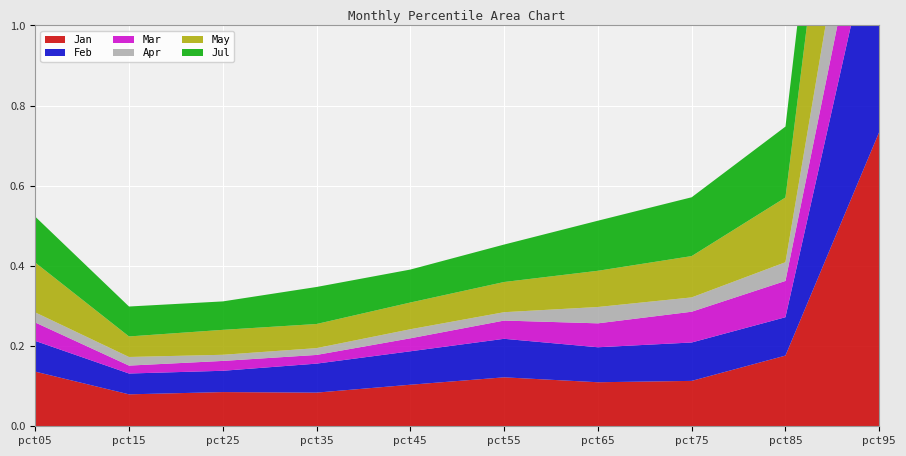

Reading left to right, list all the values displayed in this chart.

Jan: pct05=0.1	pct15=0.1	pct25=0.1	pct35=0.1	pct45=0.1	pct55=0.1	pct65=0.1	pct75=0.1	pct85=0.2	pct95=0.7
Feb: pct05=0.1	pct15=0.1	pct25=0.1	pct35=0.1	pct45=0.1	pct55=0.1	pct65=0.1	pct75=0.1	pct85=0.1	pct95=0.6
Mar: pct05=0.0	pct15=0.0	pct25=0.0	pct35=0.0	pct45=0.0	pct55=0.0	pct65=0.1	pct75=0.1	pct85=0.1	pct95=0.2
Apr: pct05=0.0	pct15=0.0	pct25=0.0	pct35=0.0	pct45=0.0	pct55=0.0	pct65=0.0	pct75=0.0	pct85=0.0	pct95=0.3
May: pct05=0.1	pct15=0.1	pct25=0.1	pct35=0.1	pct45=0.1	pct55=0.1	pct65=0.1	pct75=0.1	pct85=0.2	pct95=0.7
Jul: pct05=0.1	pct15=0.1	pct25=0.1	pct35=0.1	pct45=0.1	pct55=0.1	pct65=0.1	pct75=0.1	pct85=0.2	pct95=0.3